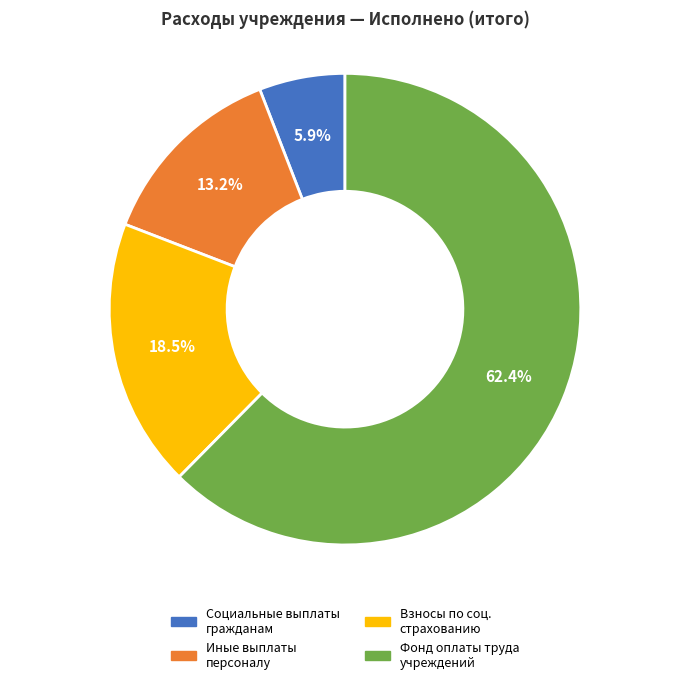

Is there any slice that represents more than half of the pie?

Yes